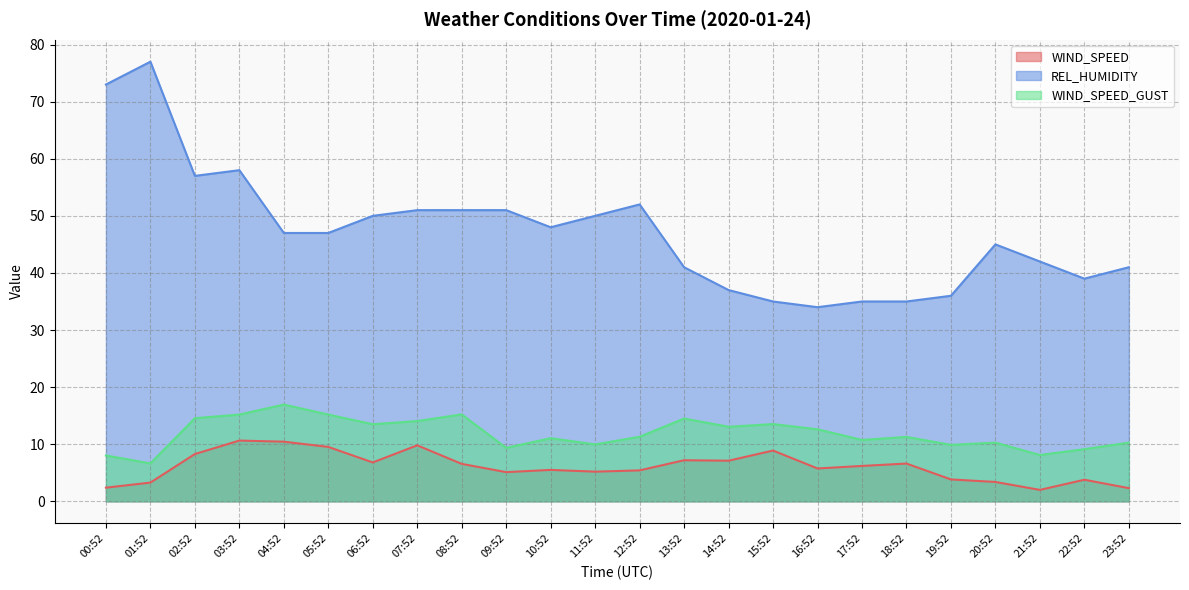

True or false: WIND_SPEED and WIND_SPEED_GUST intersect in this chart.

False